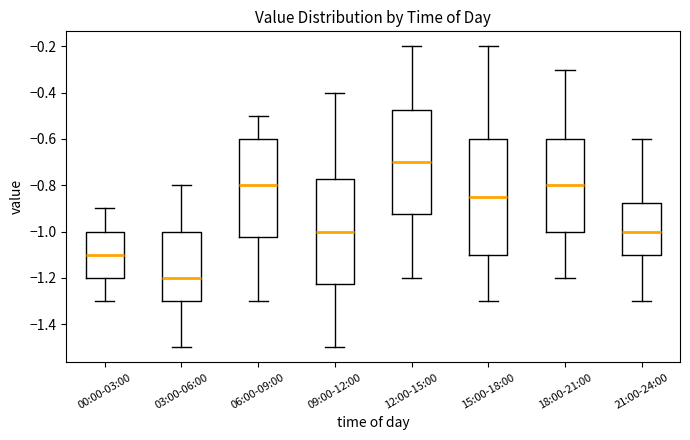

Where is the upper edge of the box for 09:00-12:00 on the y-axis? The values are not printed on the chart, so give them approximately, as read against the axis.

-0.78